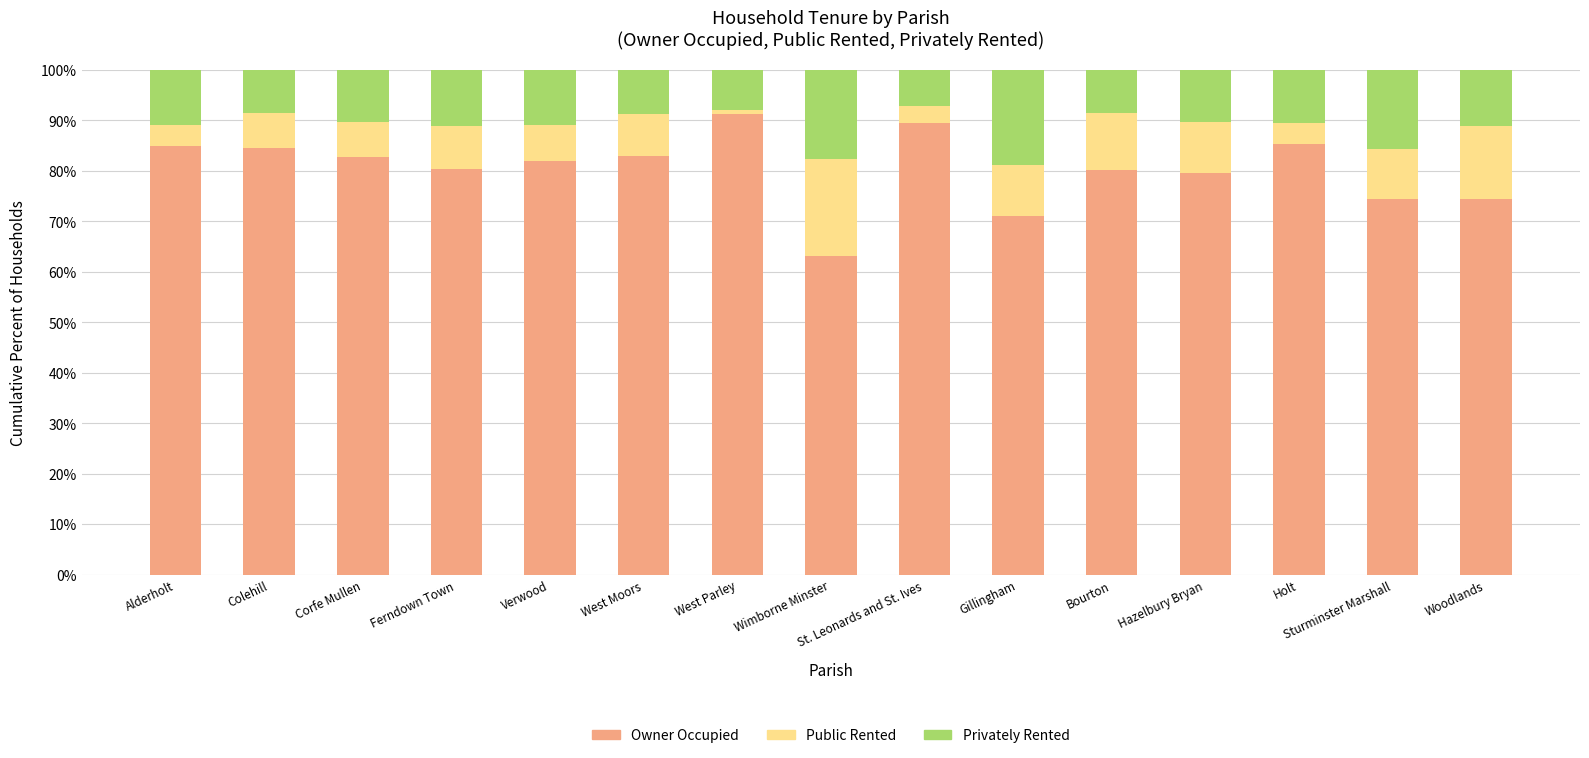

What is the total value across all series at Corfe Mullen?

100.0